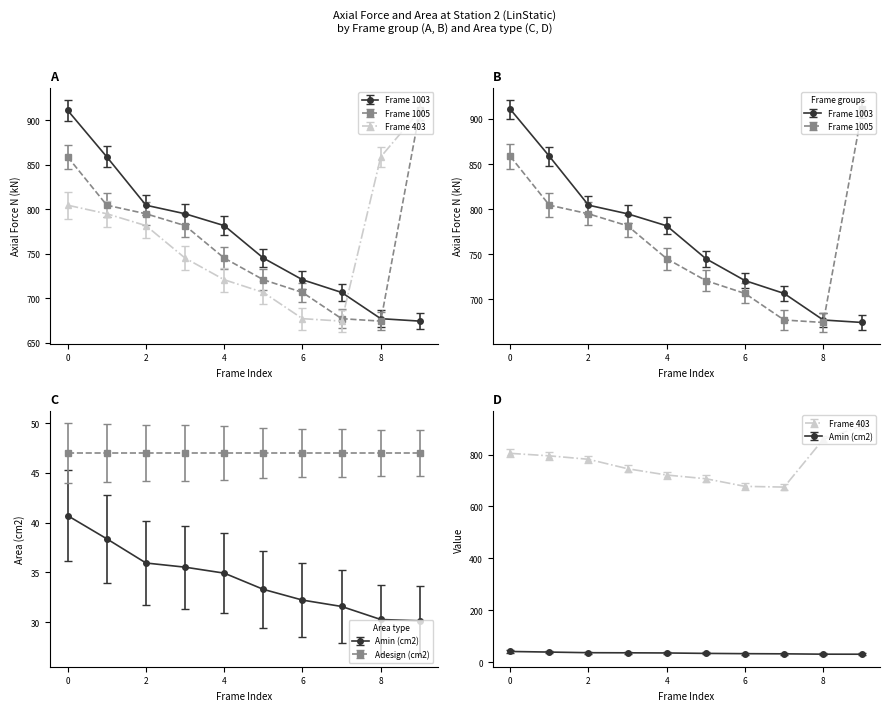

What is the value of the Frame 1005 point at the 4th from the left?

781.6